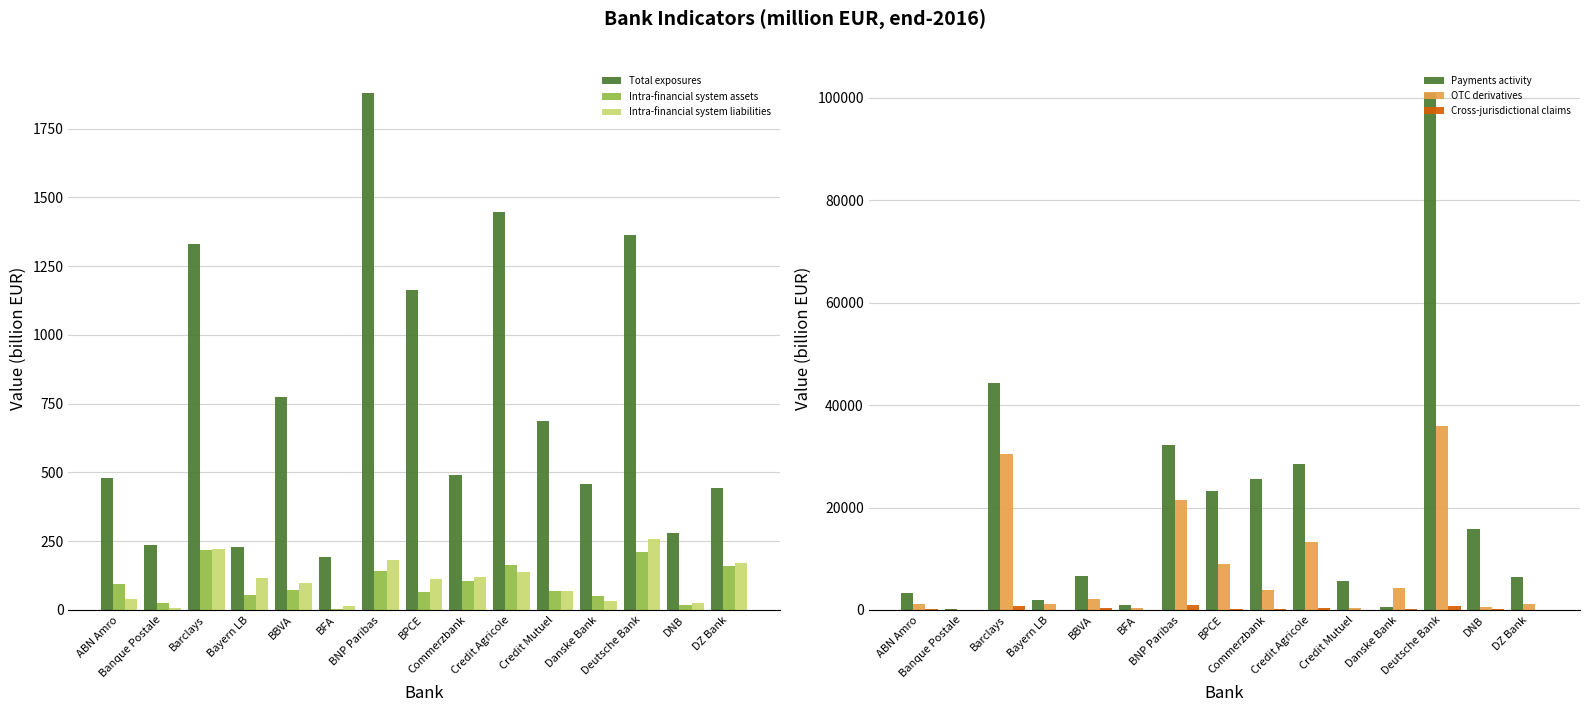

What is the lowest value of the Intra-financial system liabilities series?

5.6